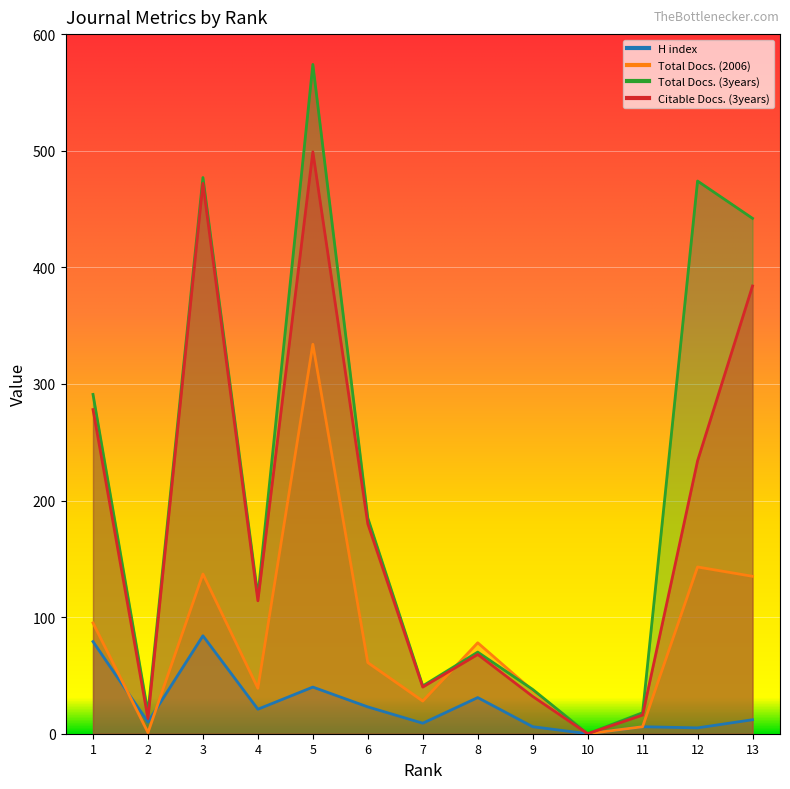

True or false: Total Docs. (2006) has more than 0 points higher than both neighbors.

True